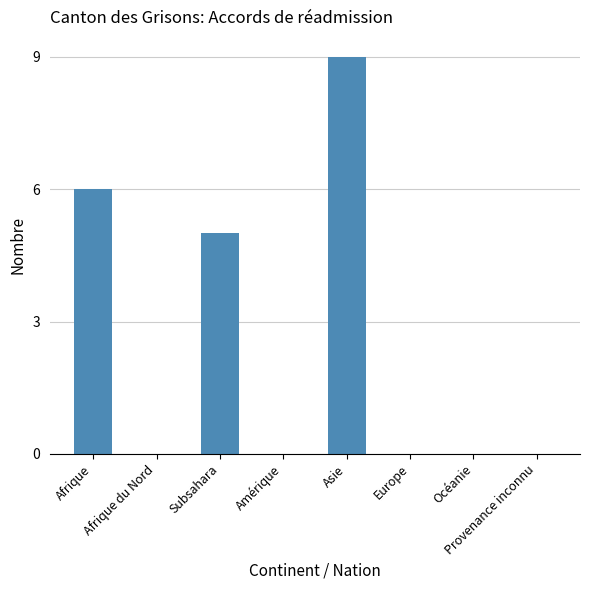

What is the difference between the values at Asie and Amérique?

9